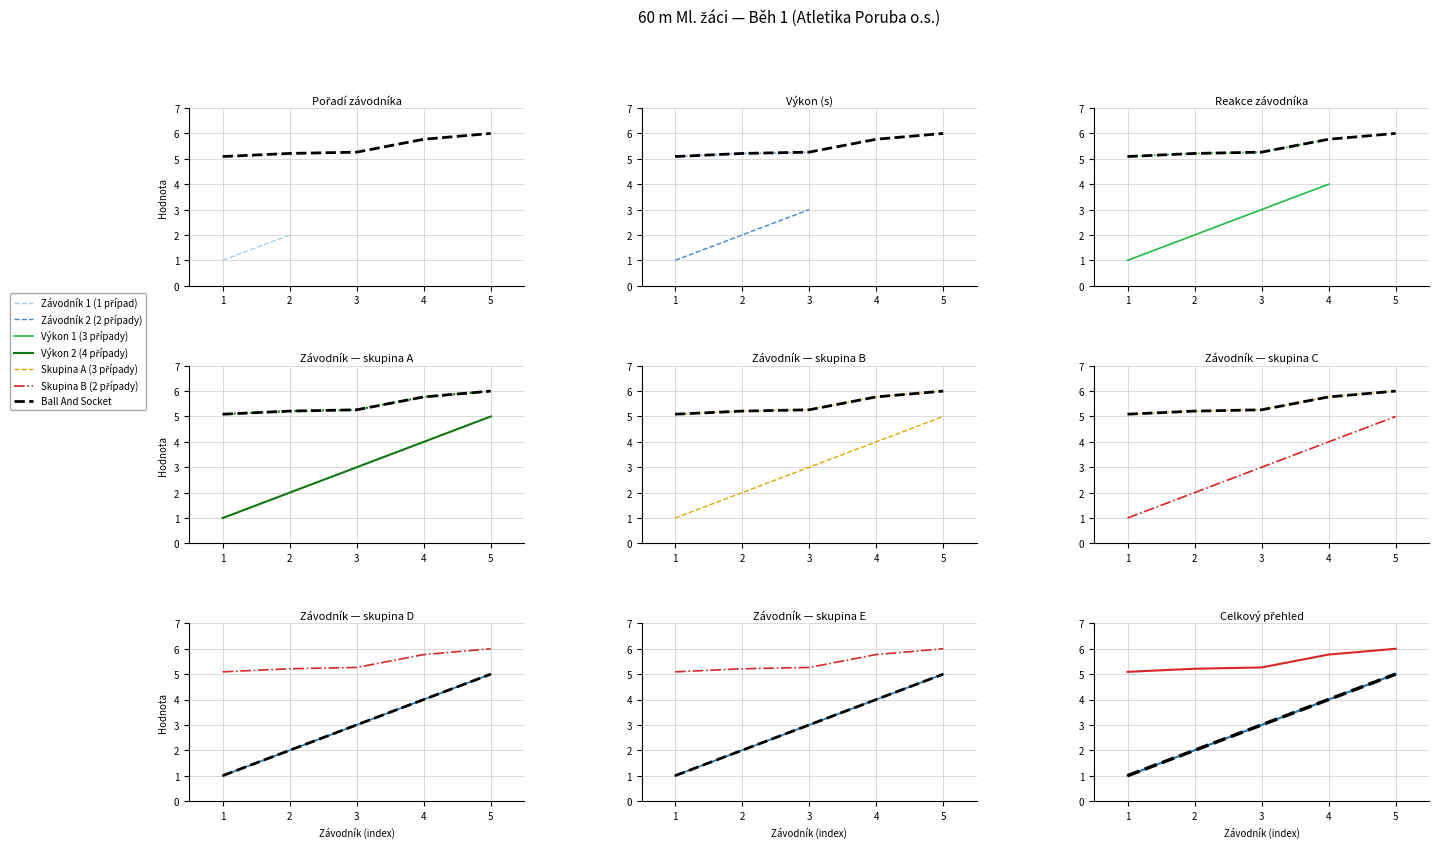

What is the spread (max minus min) of values at 4?

1.8